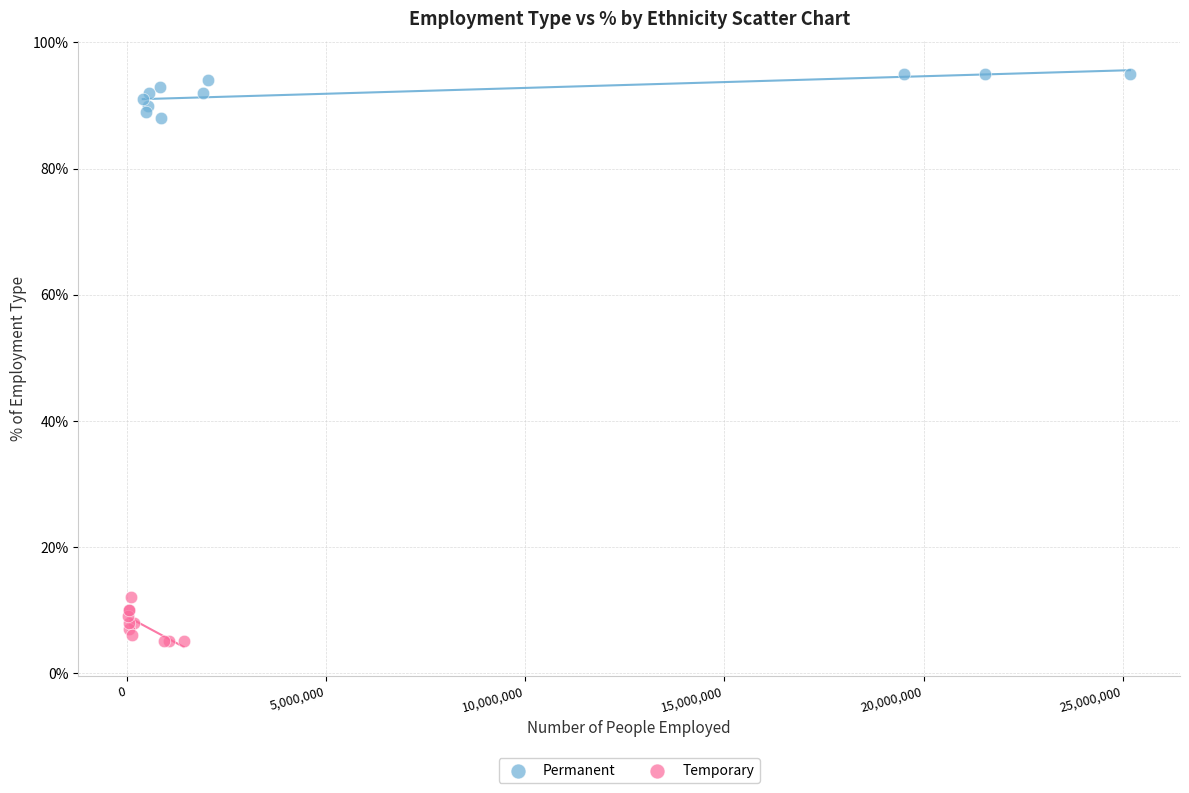

Which series reaches the minimum Y coordinate?

Temporary